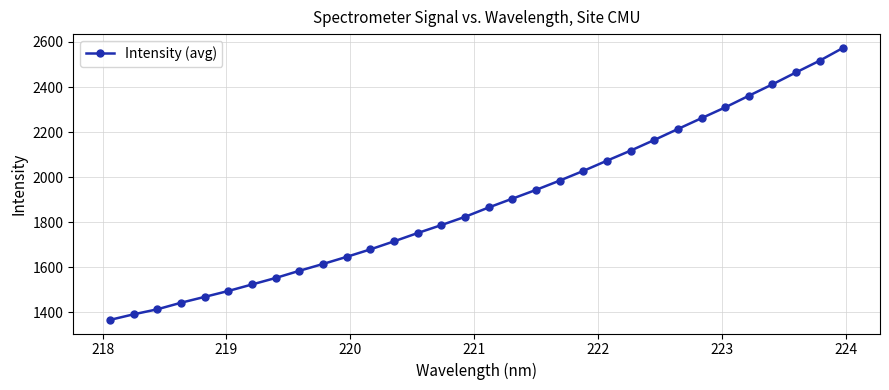

Count the number of data series in this chart.

1